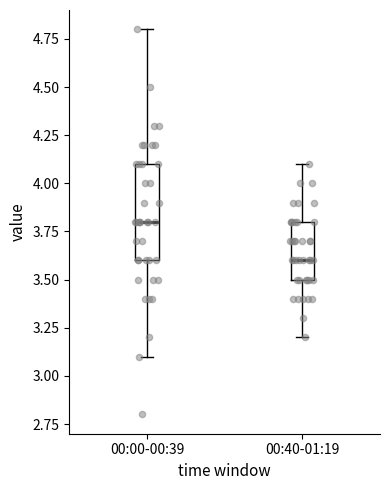

Which box has the highest median line?

00:00-00:39